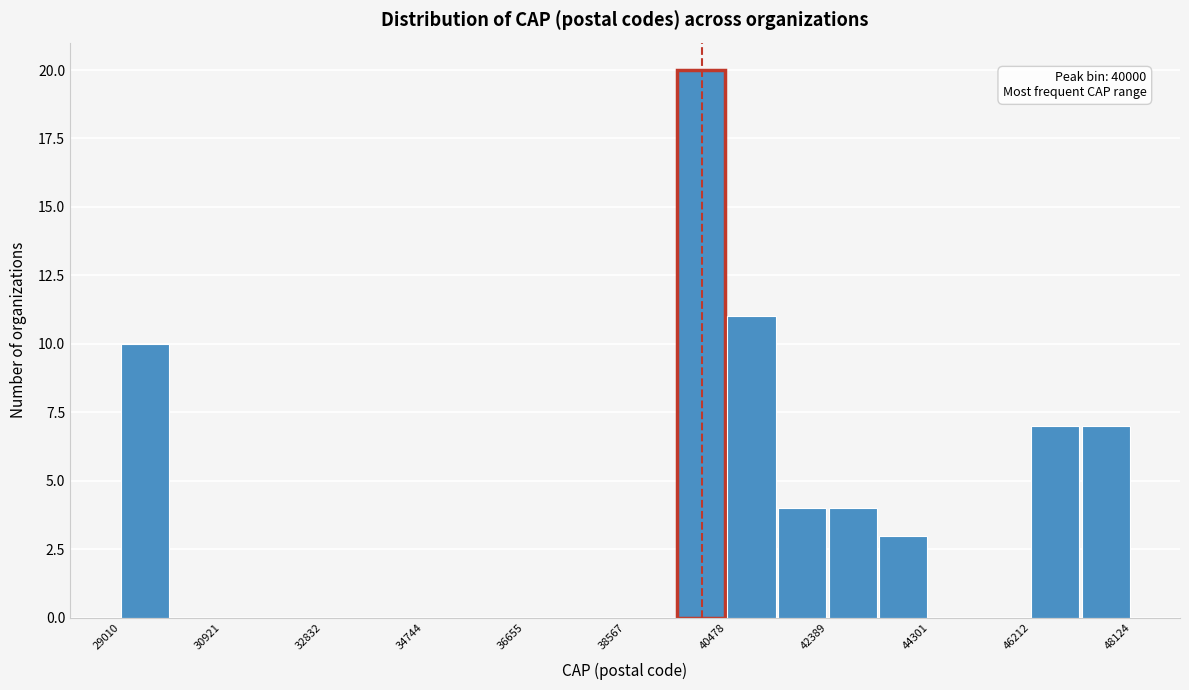

Over which range of the x-axis is the bar tallest?

39600 to 40400